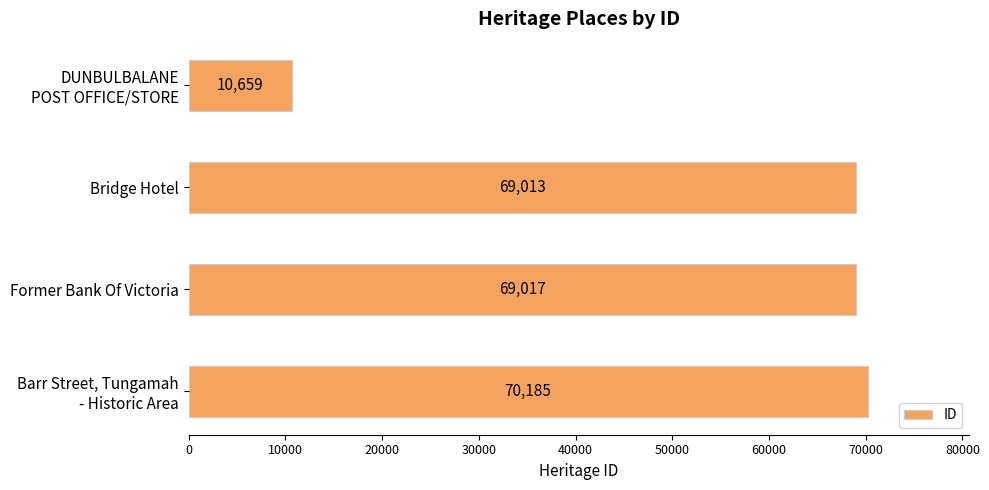

Which category has the highest value across all series?

Barr Street, Tungamah
- Historic Area